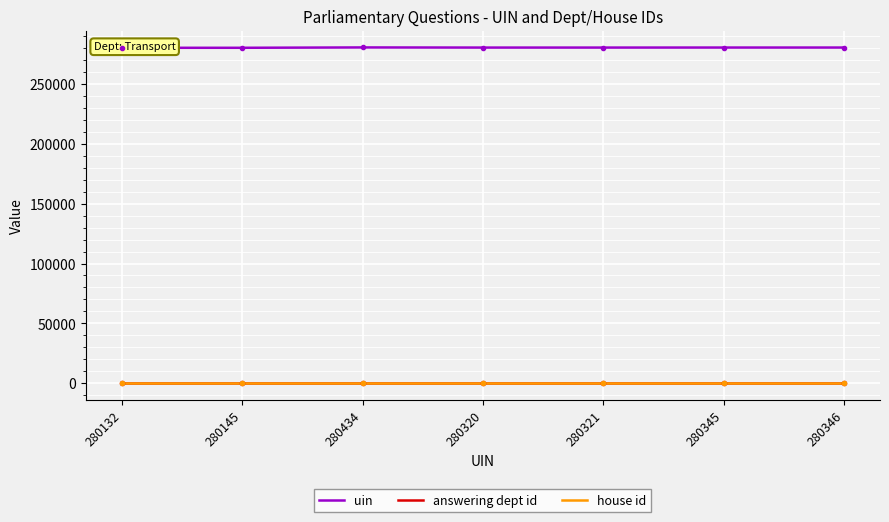

Where is the first local maximum for uin?

280434